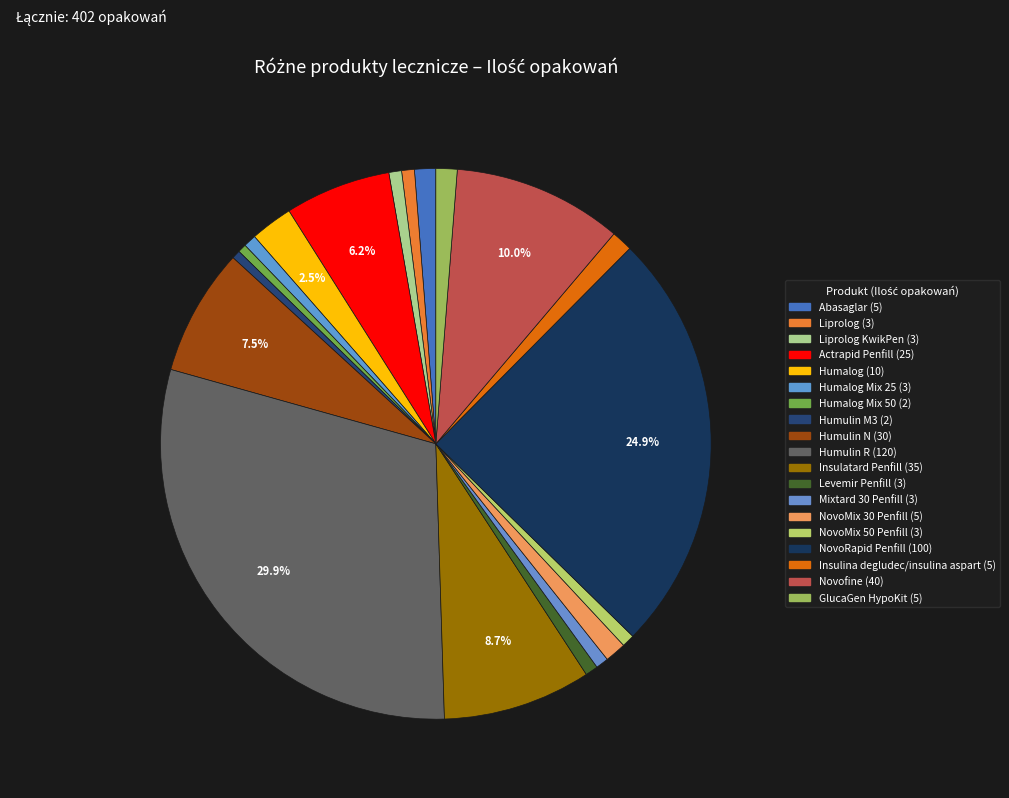

How many slices are in this pie chart?

19